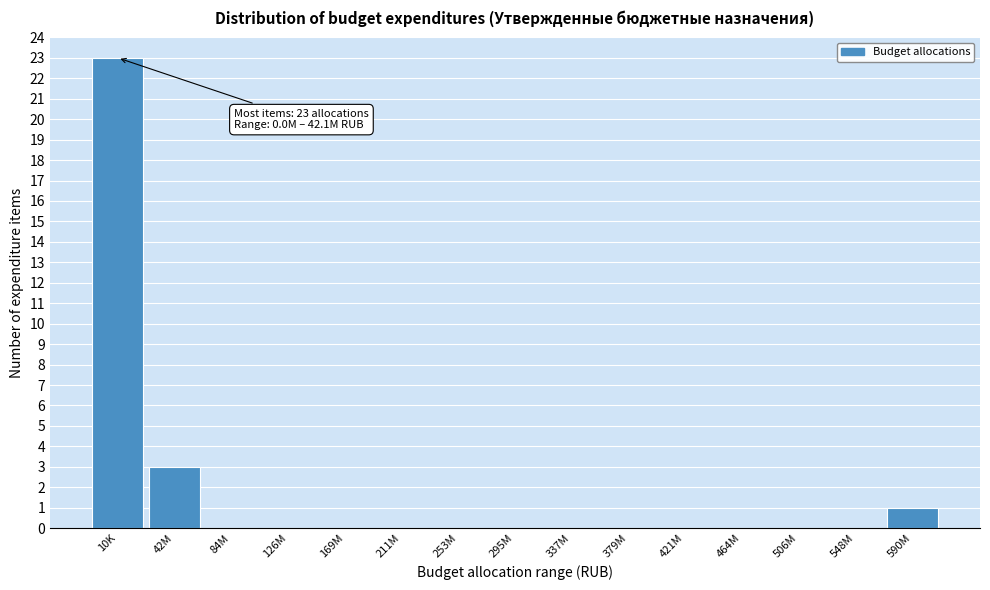

Reading left to right, transcribe all the data shown in this chart.

10K=23	42M=3	84M=0	126M=0	169M=0	211M=0	253M=0	295M=0	337M=0	379M=0	421M=0	464M=0	506M=0	548M=0	590M=1